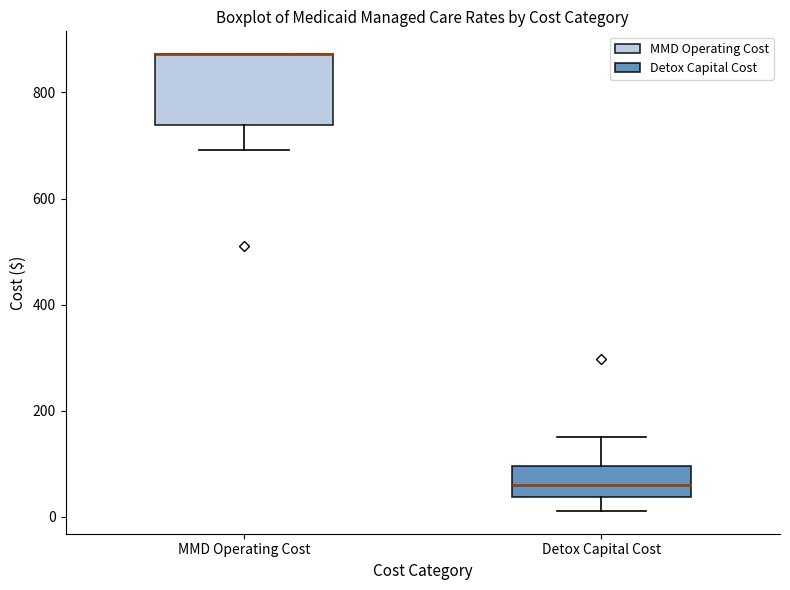

Which box is the tallest, from its lower edge to its upper edge?

MMD Operating Cost